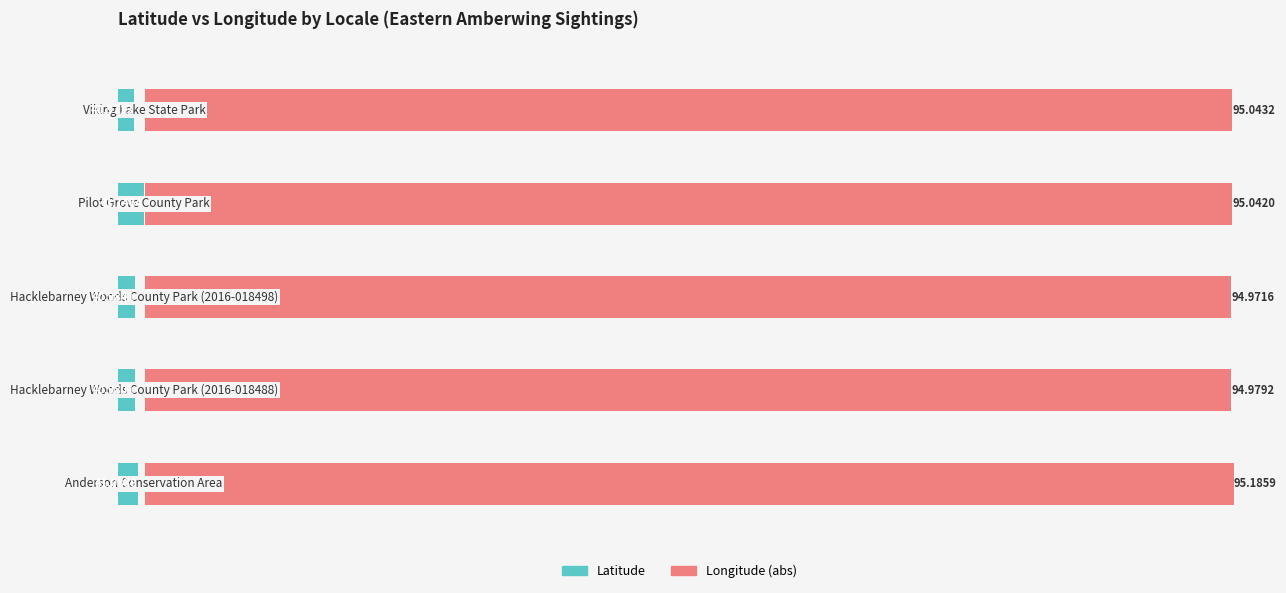

Does the chart contain stacked bars?

No